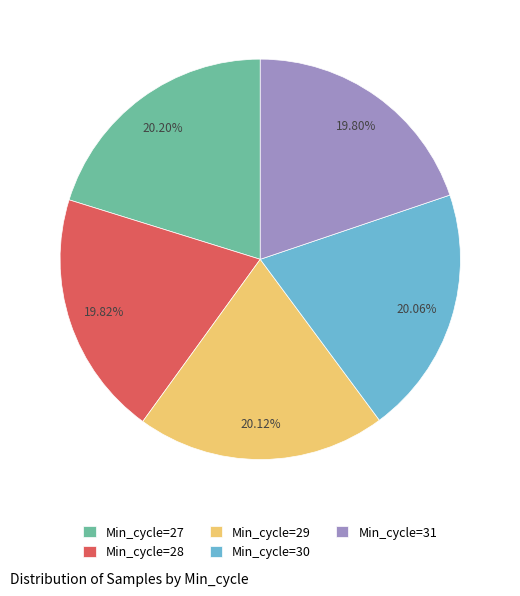

To the nearest percent, what percentage of the pie is Min_cycle=29?

20%